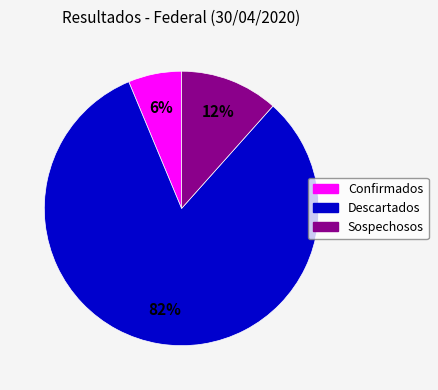

Does any single category account for the majority?

Yes